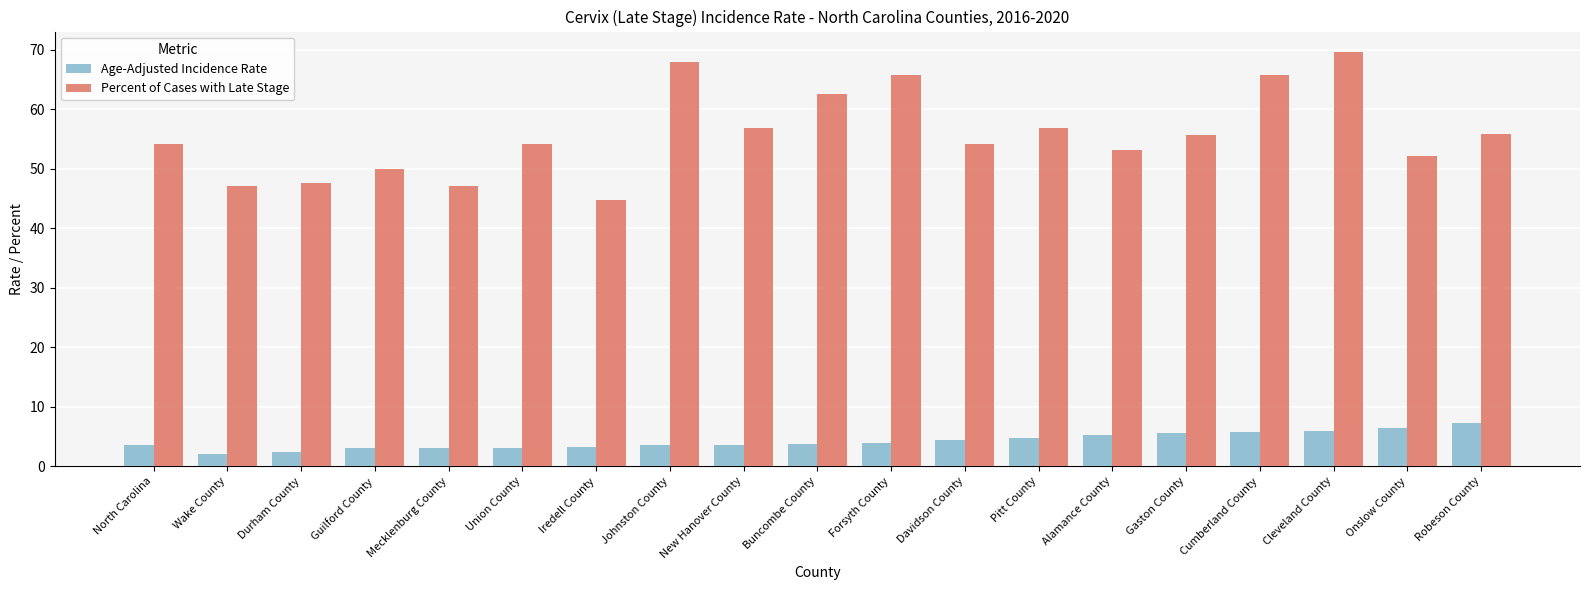

Read the Percent of Cases with Late Stage value at New Hanover County.

56.8